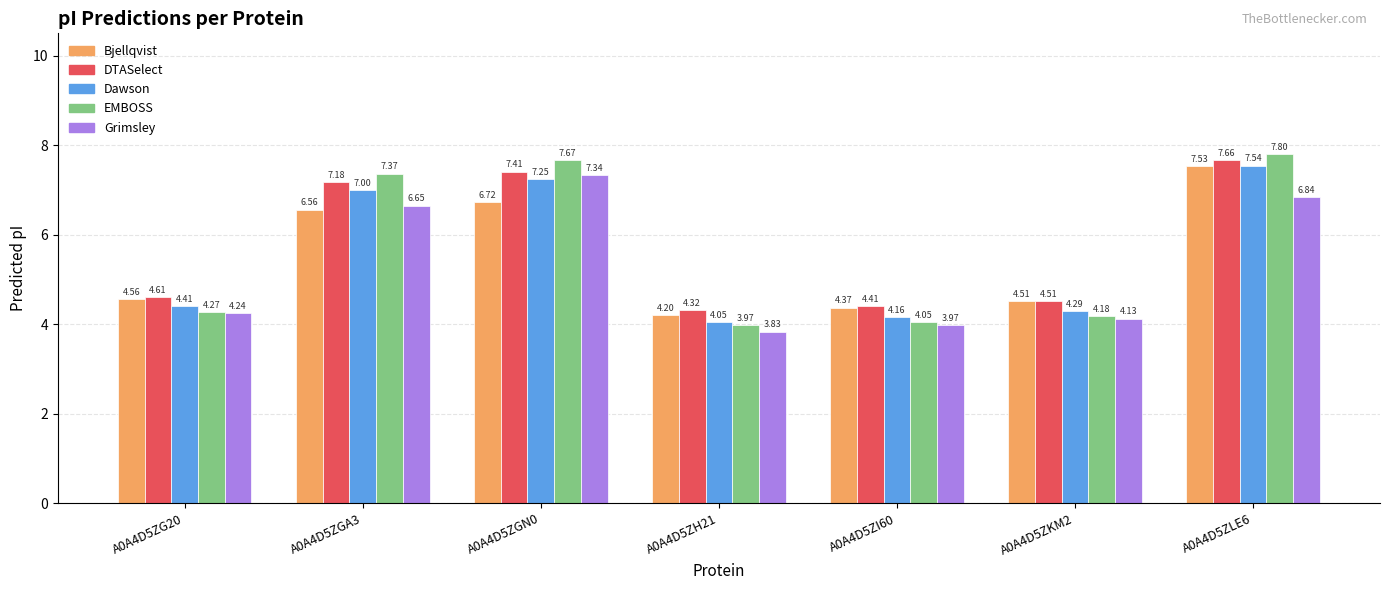

Which series changed the most between A0A4D5ZGA3 and A0A4D5ZGN0?

Grimsley